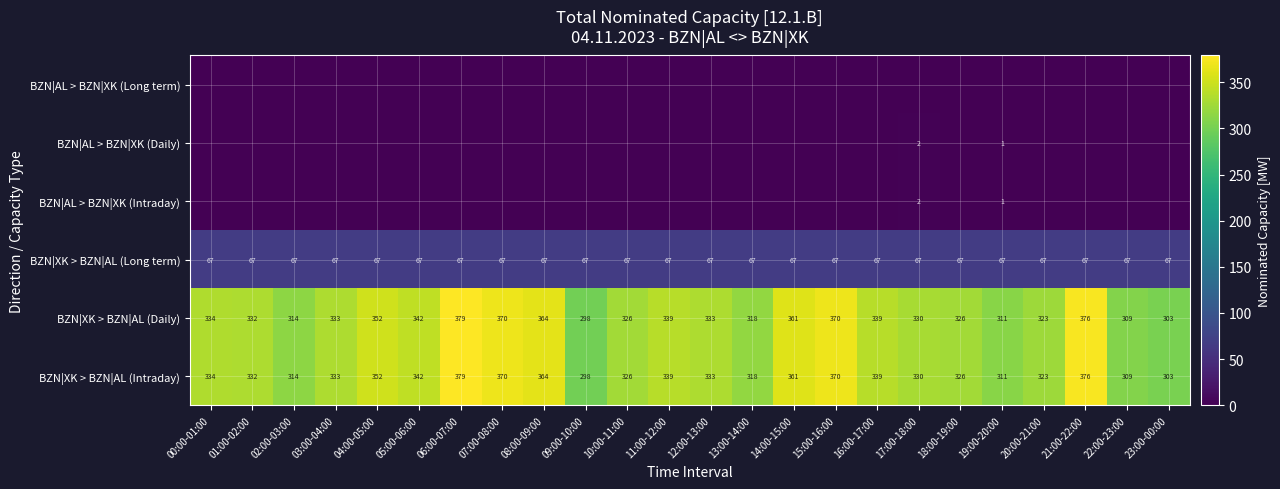

What is the highest value of the BZN|XK > BZN|AL (Long term) series?

67